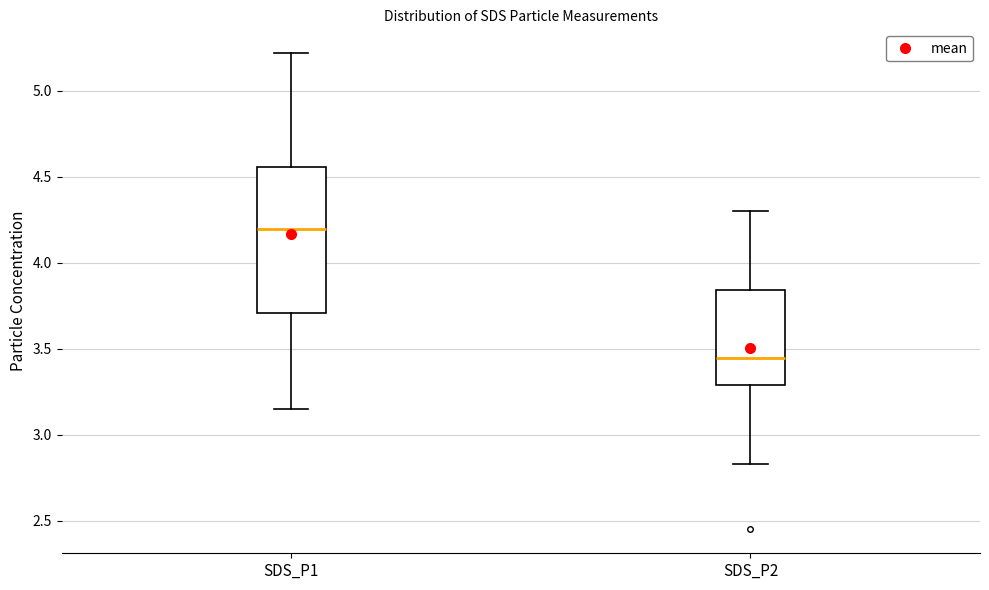

Comparing the boxes themselves (not the whiskers), which one is the tallest?

SDS_P1